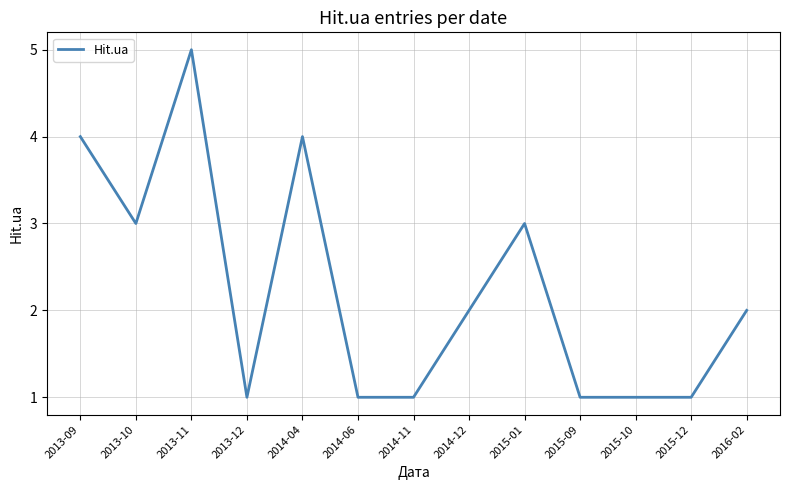

Which has a higher value, 2016-02 or 2015-09?

2016-02